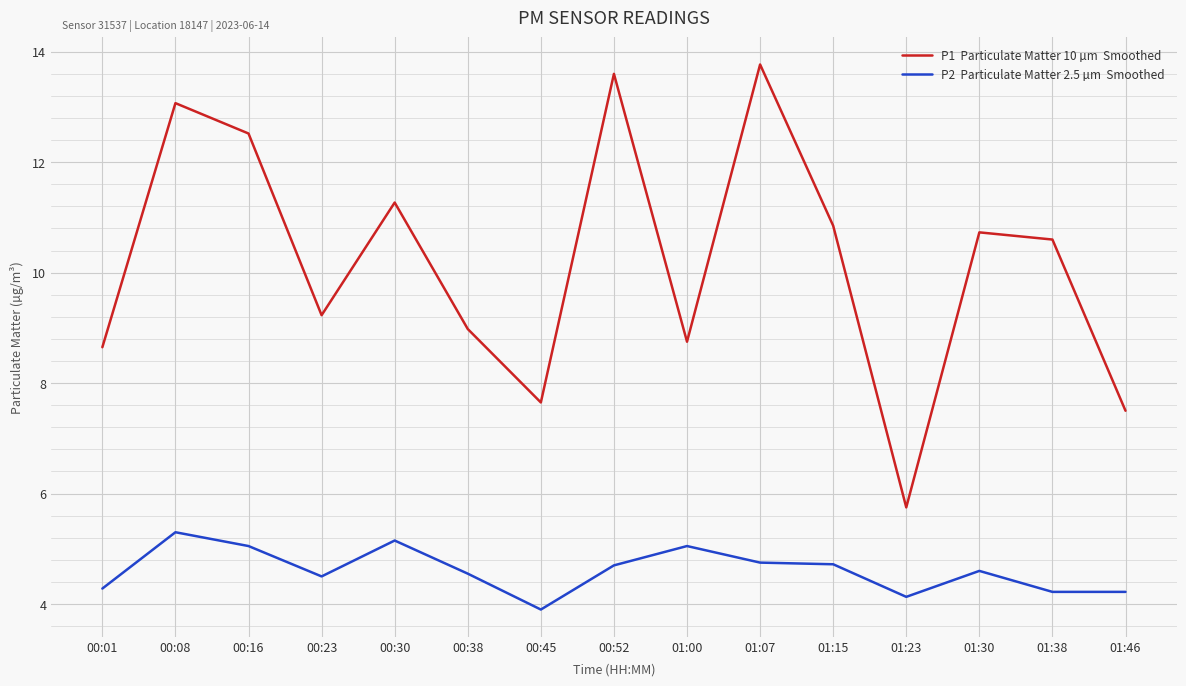

What position from the left is 00:01?

1